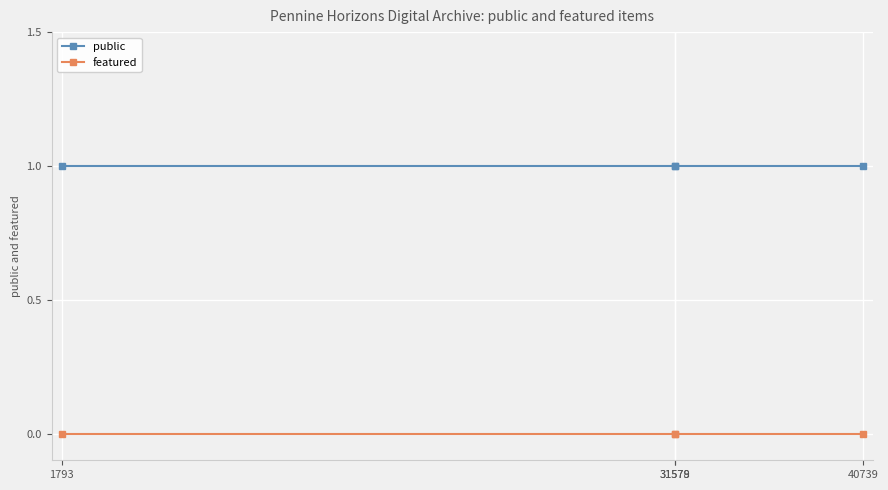

Which series has the largest total across all categories?

public